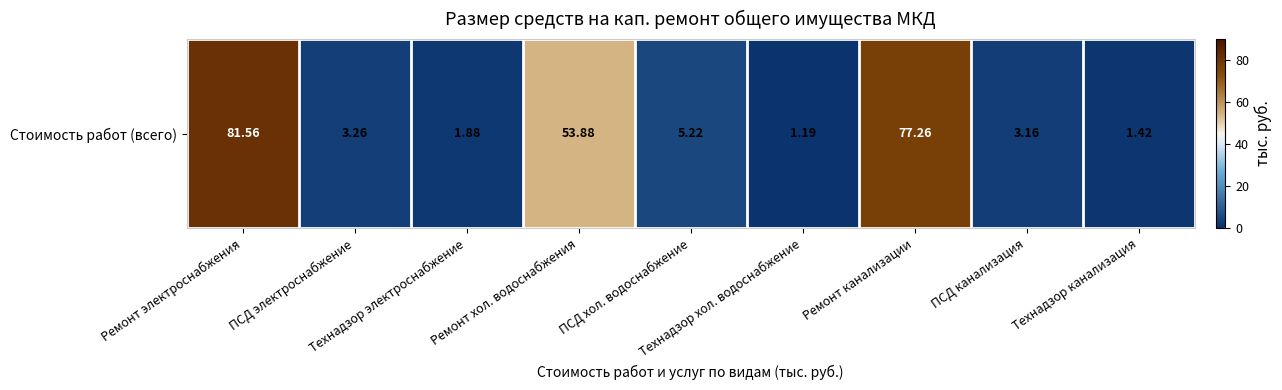

What is the ratio of the value at ПСД электроснабжение to the value at Технадзор хол. водоснабжение?

2.7